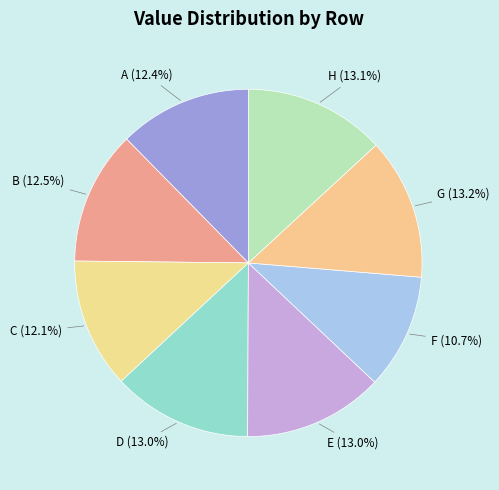

How much of the chart is everything except H?

86.9%